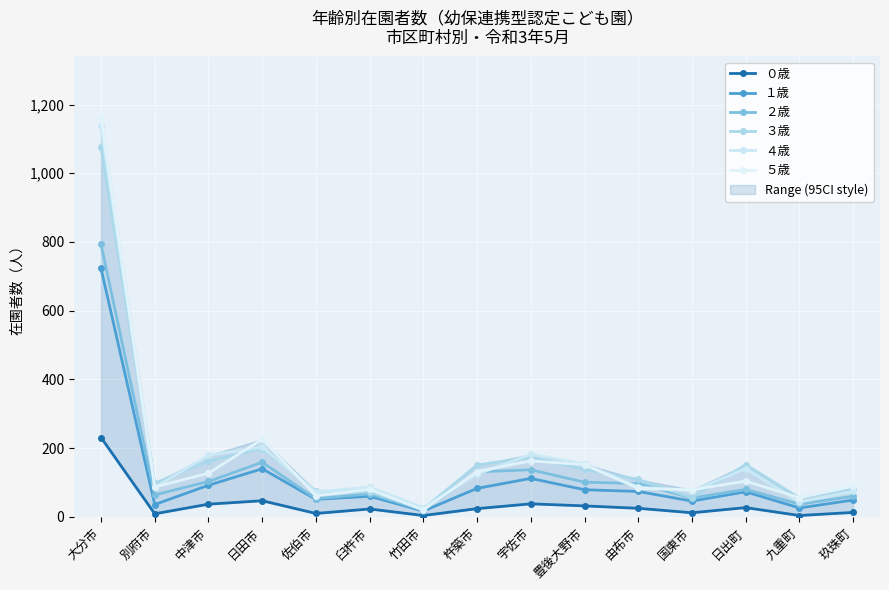

What is the difference between the highest and lowest values at 宇佐市?

144